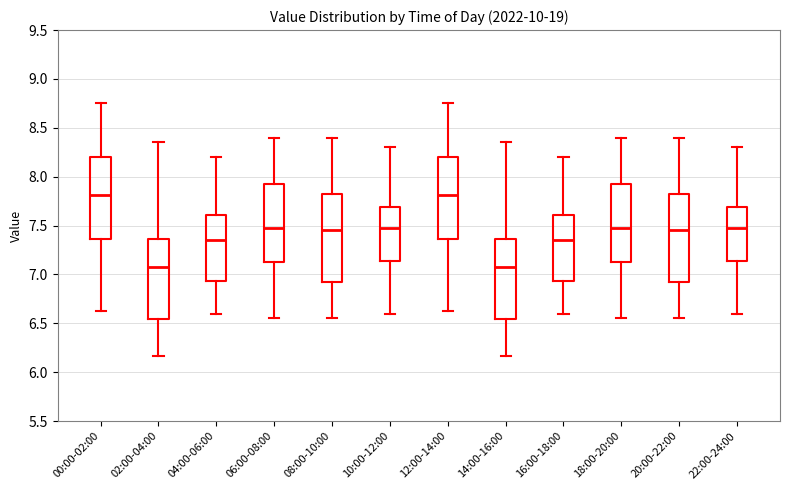

Reading left to right, transcribe this box plot: for each box, give where its median line is, the range the box spans, and where its two whiskers end, as read against the y-axis. The values are not printed on the chart, so give them approximately, as read against the axis.

00:00-02:00: median 7.80, box 7.35 to 8.20, whiskers 6.65 to 8.75
02:00-04:00: median 7.10, box 6.55 to 7.35, whiskers 6.15 to 8.35
04:00-06:00: median 7.35, box 6.95 to 7.60, whiskers 6.60 to 8.20
06:00-08:00: median 7.50, box 7.15 to 7.95, whiskers 6.55 to 8.40
08:00-10:00: median 7.45, box 6.95 to 7.85, whiskers 6.55 to 8.40
10:00-12:00: median 7.50, box 7.15 to 7.70, whiskers 6.60 to 8.30
12:00-14:00: median 7.80, box 7.35 to 8.20, whiskers 6.65 to 8.75
14:00-16:00: median 7.10, box 6.55 to 7.35, whiskers 6.15 to 8.35
16:00-18:00: median 7.35, box 6.95 to 7.60, whiskers 6.60 to 8.20
18:00-20:00: median 7.50, box 7.15 to 7.95, whiskers 6.55 to 8.40
20:00-22:00: median 7.45, box 6.95 to 7.85, whiskers 6.55 to 8.40
22:00-24:00: median 7.50, box 7.15 to 7.70, whiskers 6.60 to 8.30